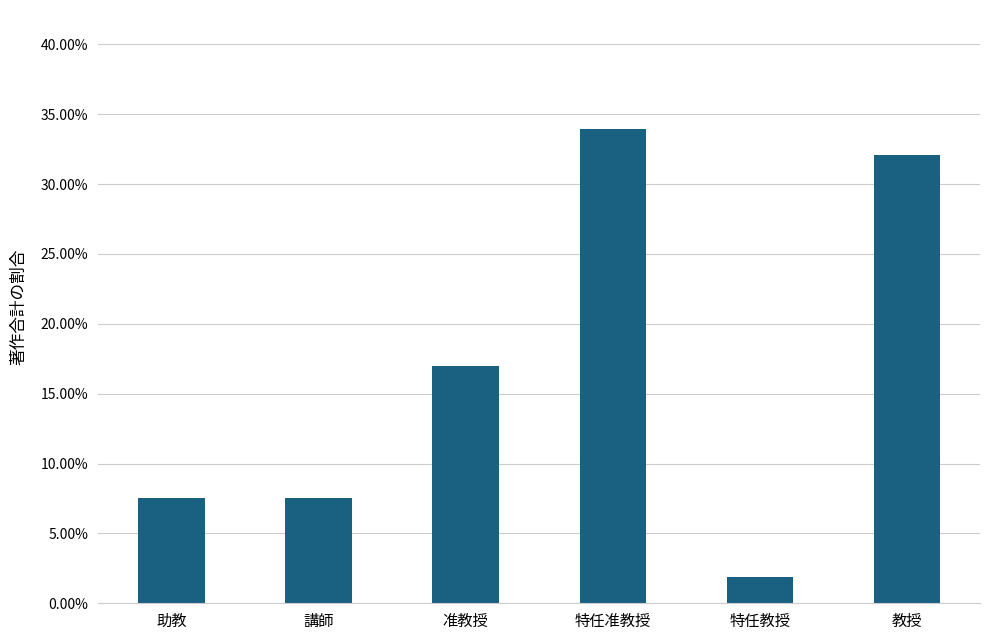

The chart shows a value of 0.1 at 講師. True or false?

True